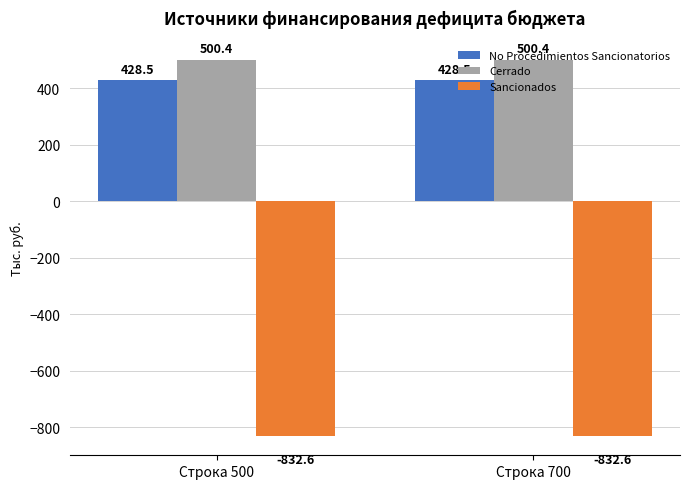

What is the greatest value displayed?

500.4